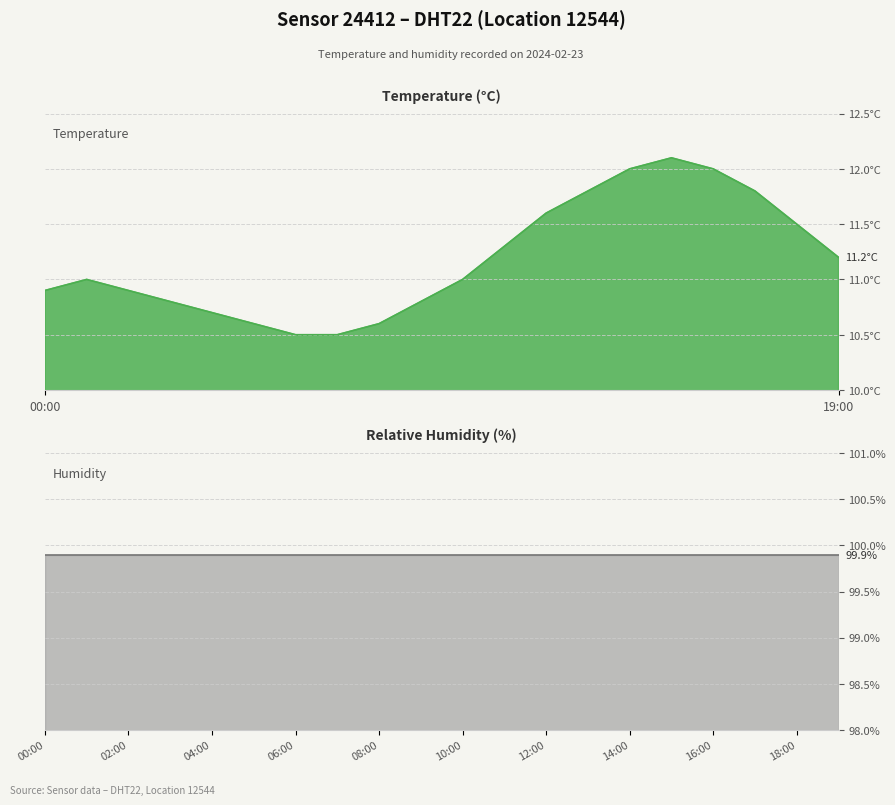

What is the maximum value shown in the chart?

12.1